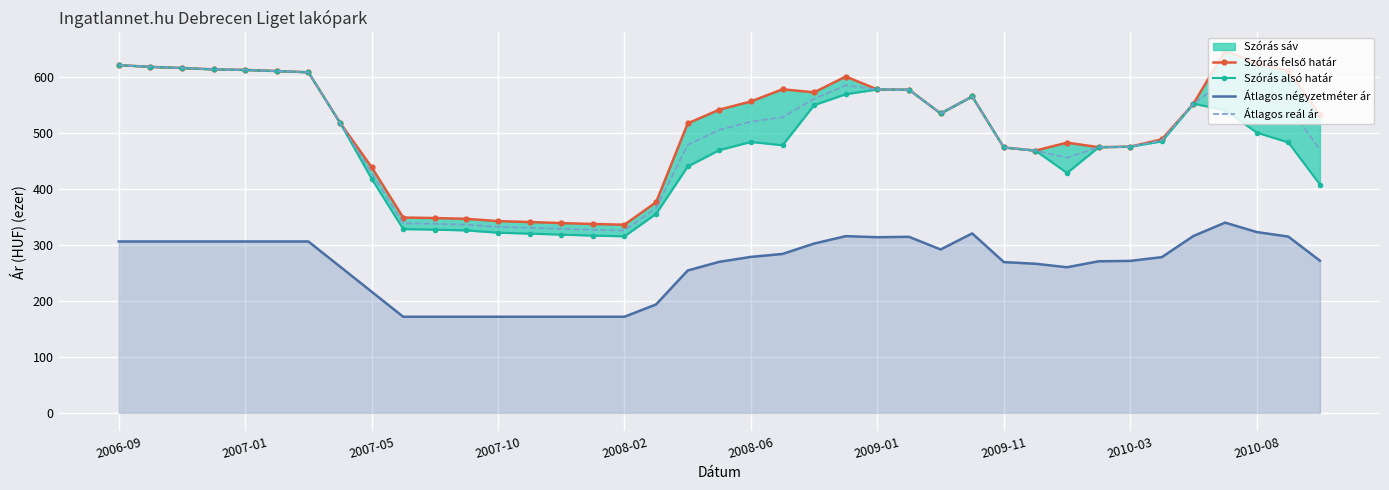

True or false: Átlagos reál ár and Átlagos négyzetméter ár intersect in this chart.

False